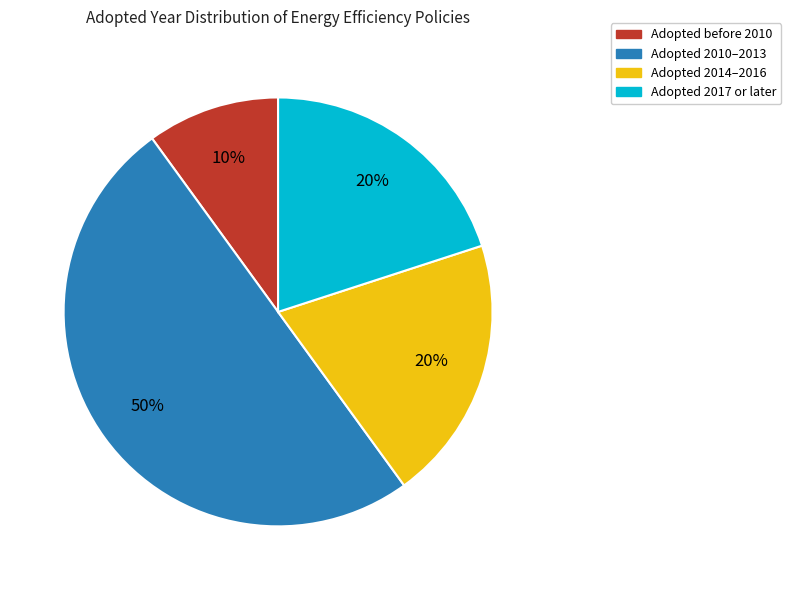

Is it true that Adopted 2017 or later is 30% of the pie?

False